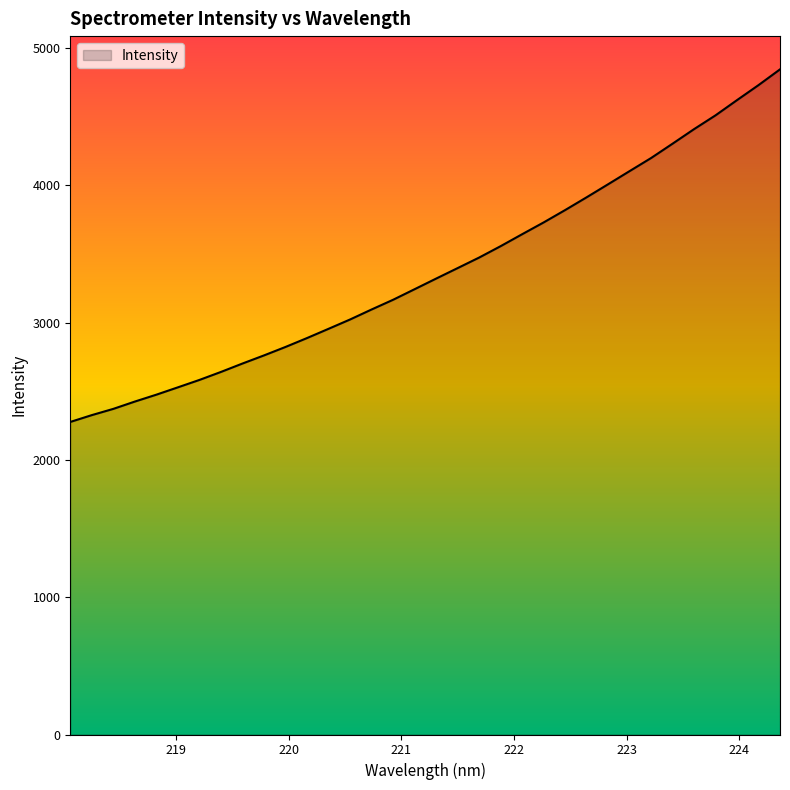

What is the smallest value displayed?

2275.9